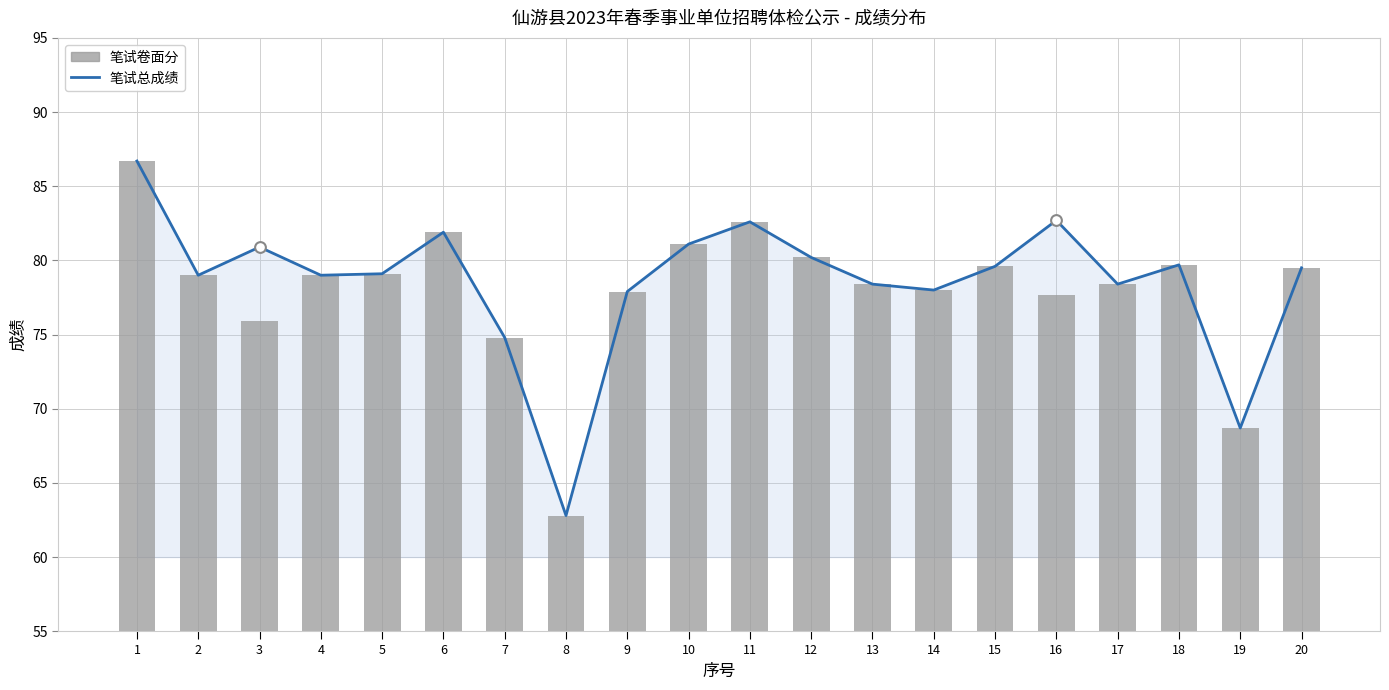

At which category is the sum across all series the highest?

1